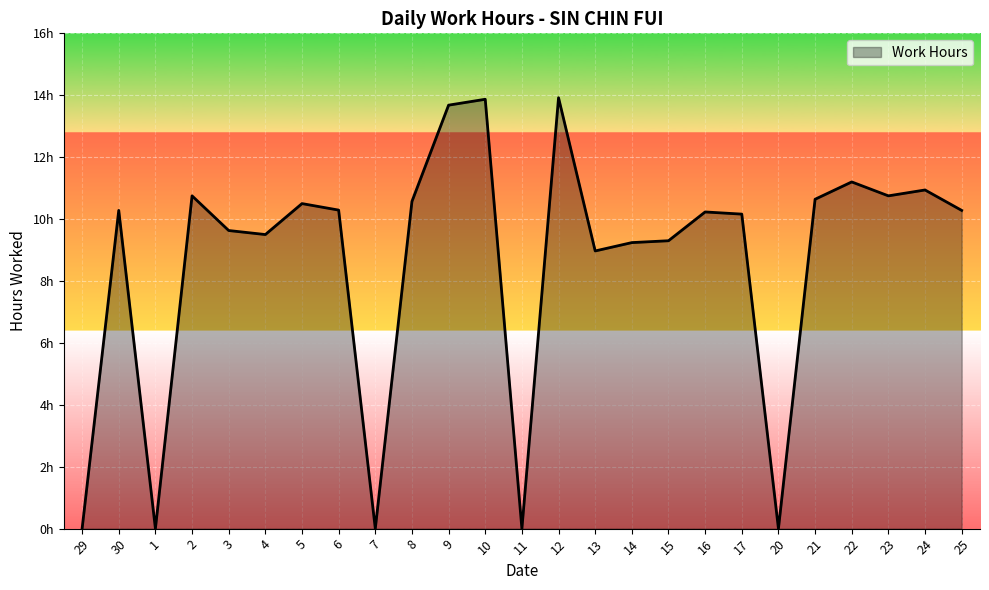

Which has a higher value, 4 or 25?

25